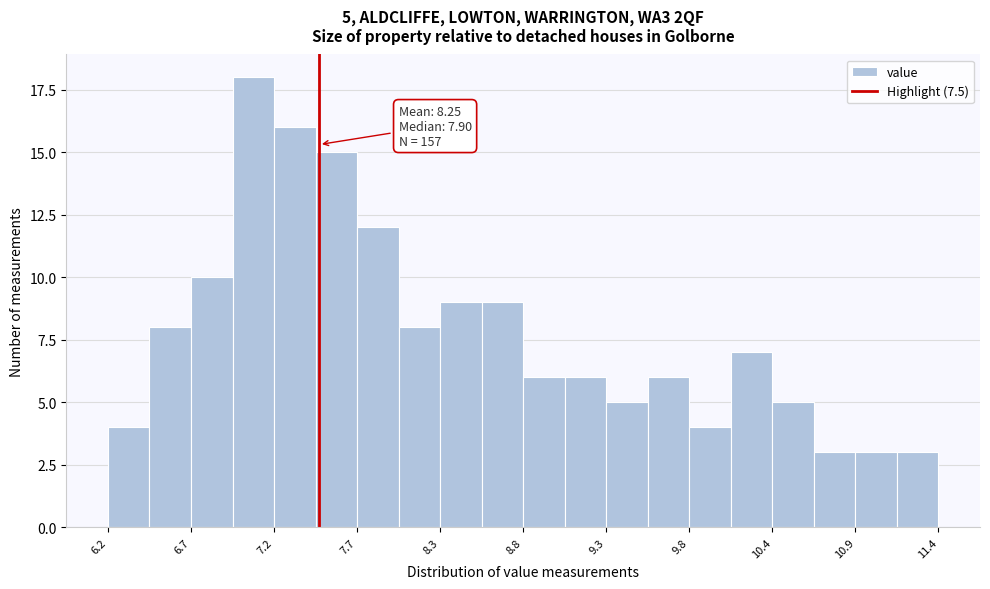

Around what value on the x-axis is the tallest bar? Give the approximate position of its centre, as read against the axis.

7.1